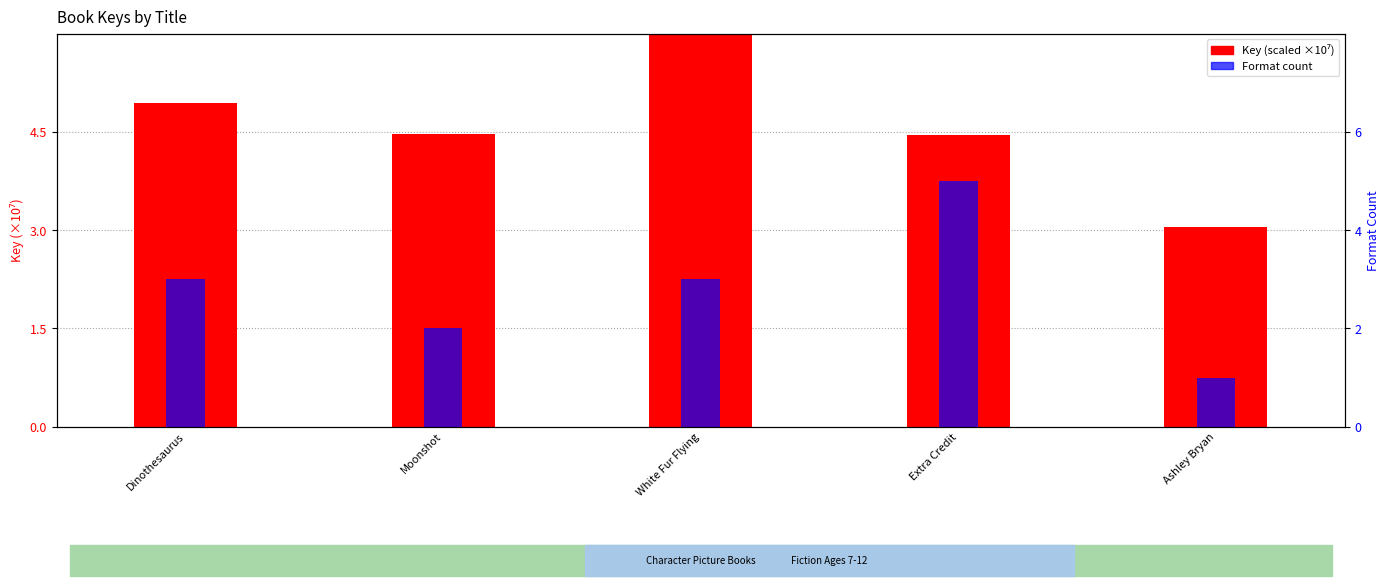

What is the sum of all Format count values?

14.0